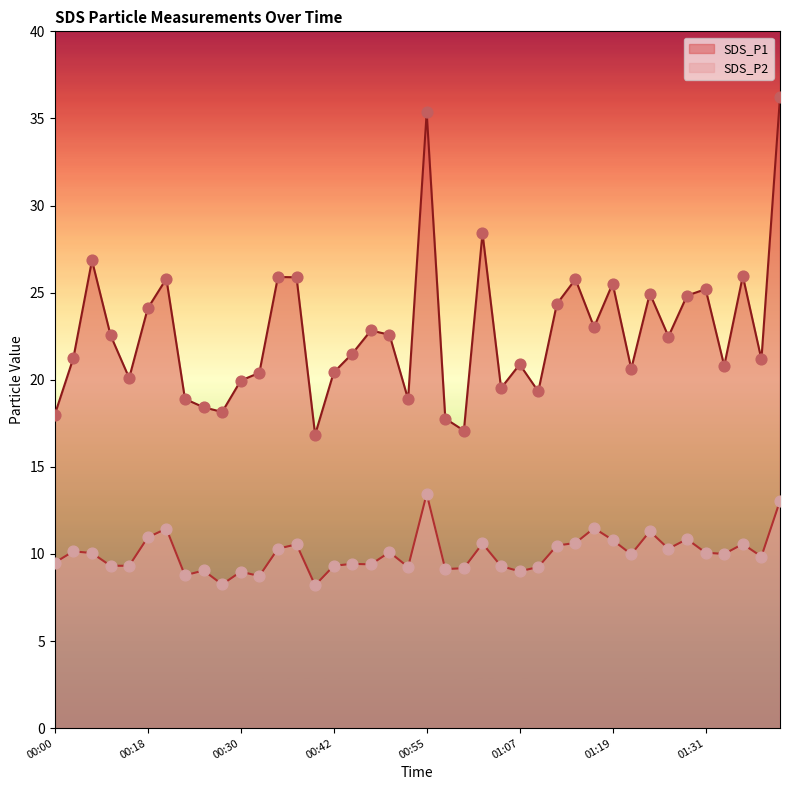

Which series has the largest total across all categories?

SDS_P1